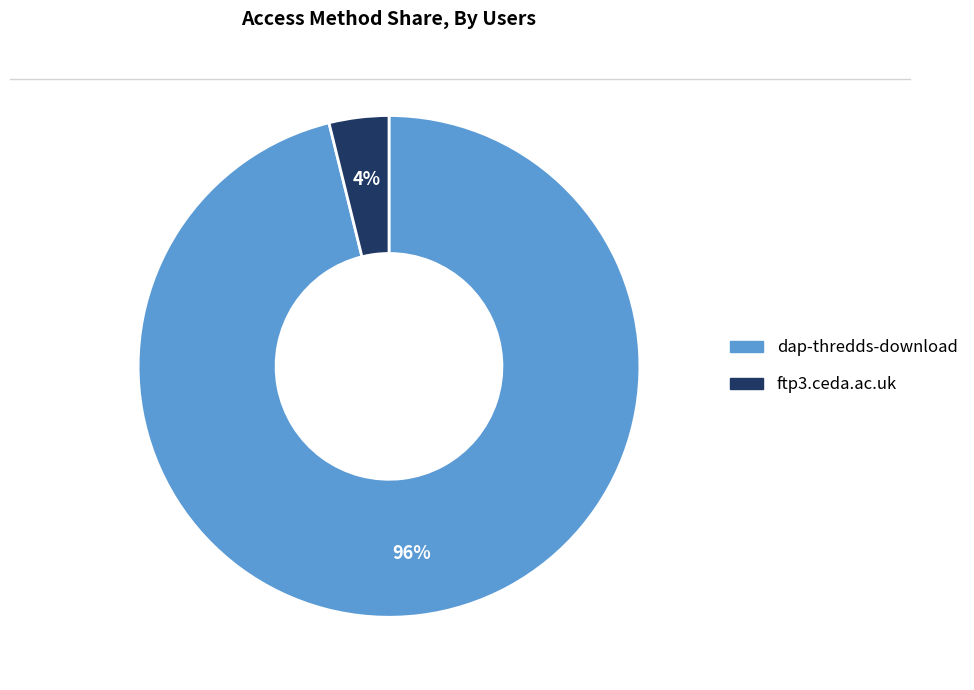

How many slices are in this pie chart?

2